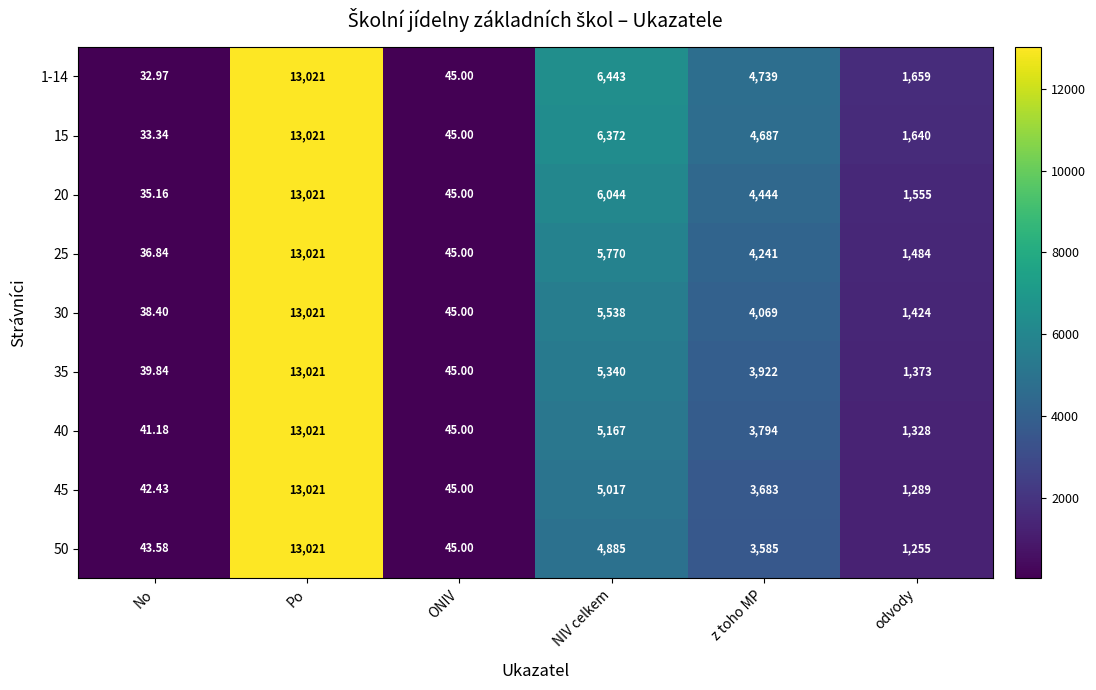

Which series changed the most between No and Po?

1-14